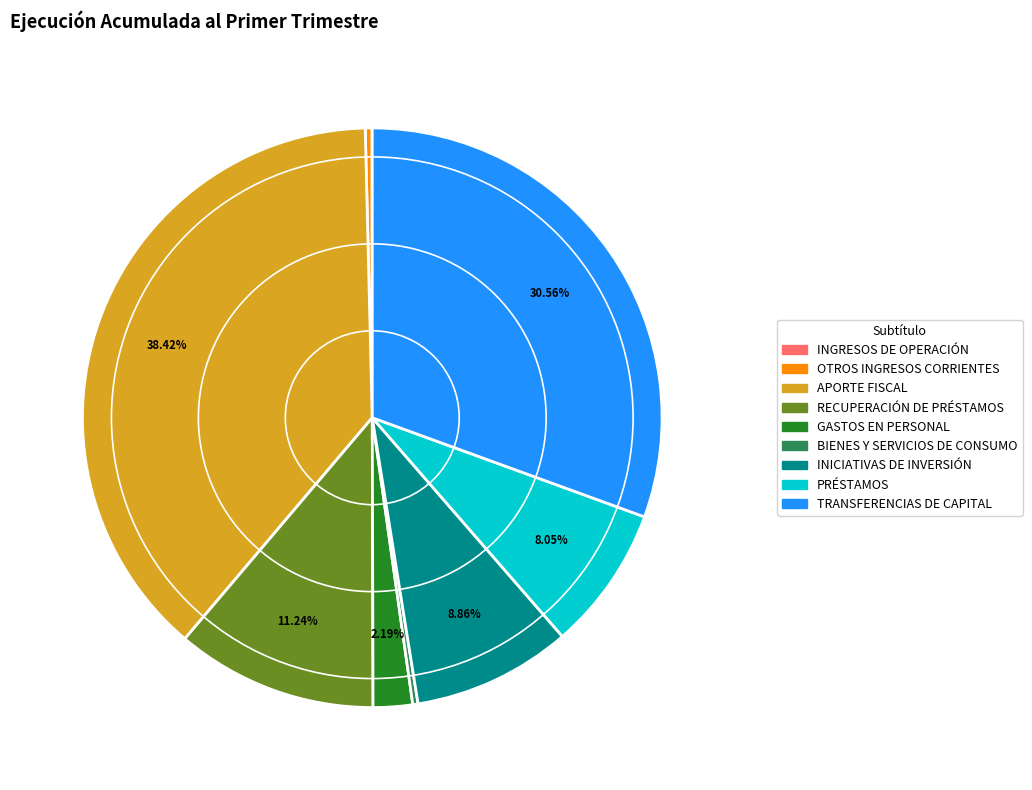

Is there a majority slice in this chart?

No